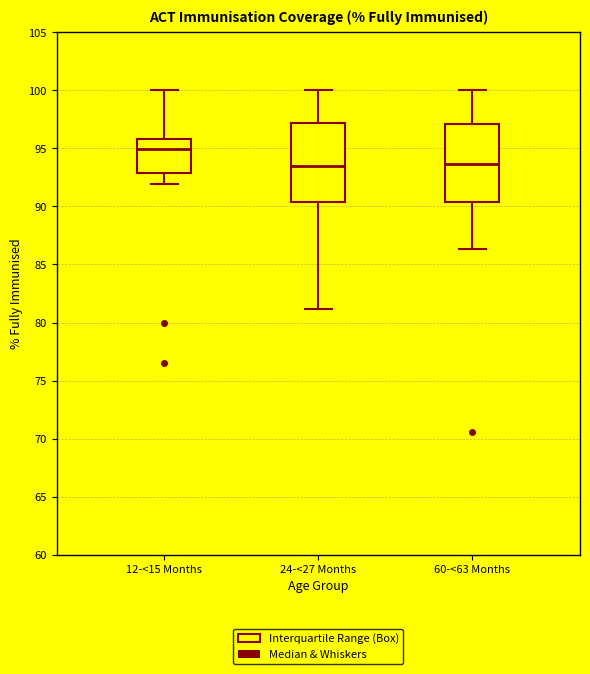

Reading left to right, read every box against the y-axis: the position of its median line, the range the box covers, and the ends of its whiskers. The values are not printed on the chart, so give them approximately, as read against the axis.

12-<15 Months: median 95.0, box 93.0 to 96.0, whiskers 92.0 to 100.0
24-<27 Months: median 93.5, box 90.5 to 97.0, whiskers 81.0 to 100.0
60-<63 Months: median 93.5, box 90.5 to 97.0, whiskers 86.5 to 100.0